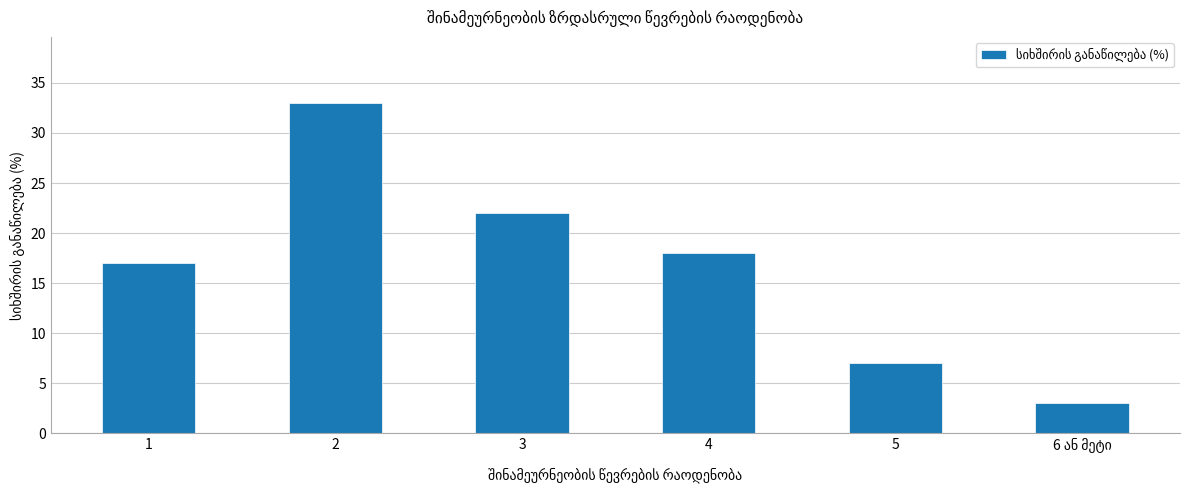

Reading right to left, list all the values displayed in this chart.

3	7	18	22	33	17